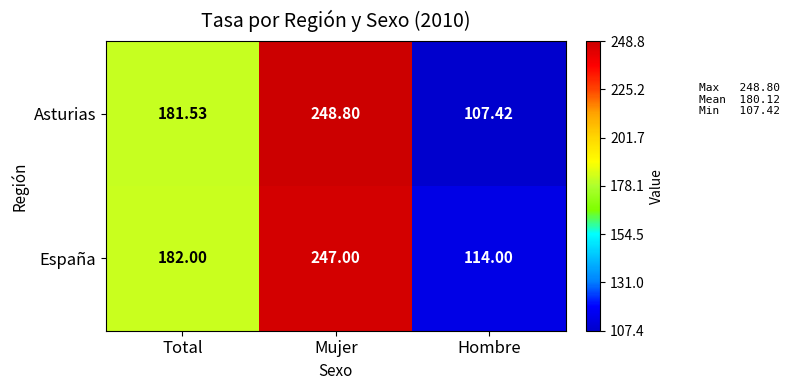

What is the total value across all series at Total?

363.5